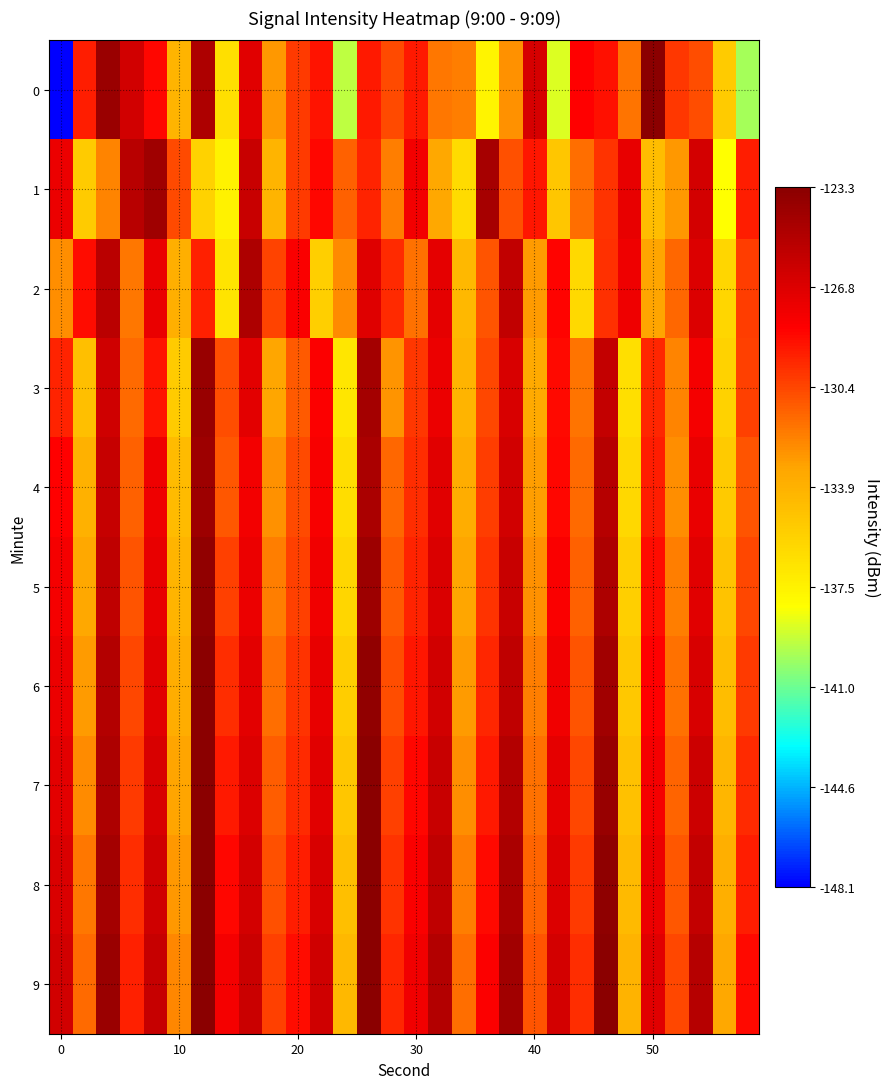

What is the minimum value shown in the chart?

-148.1